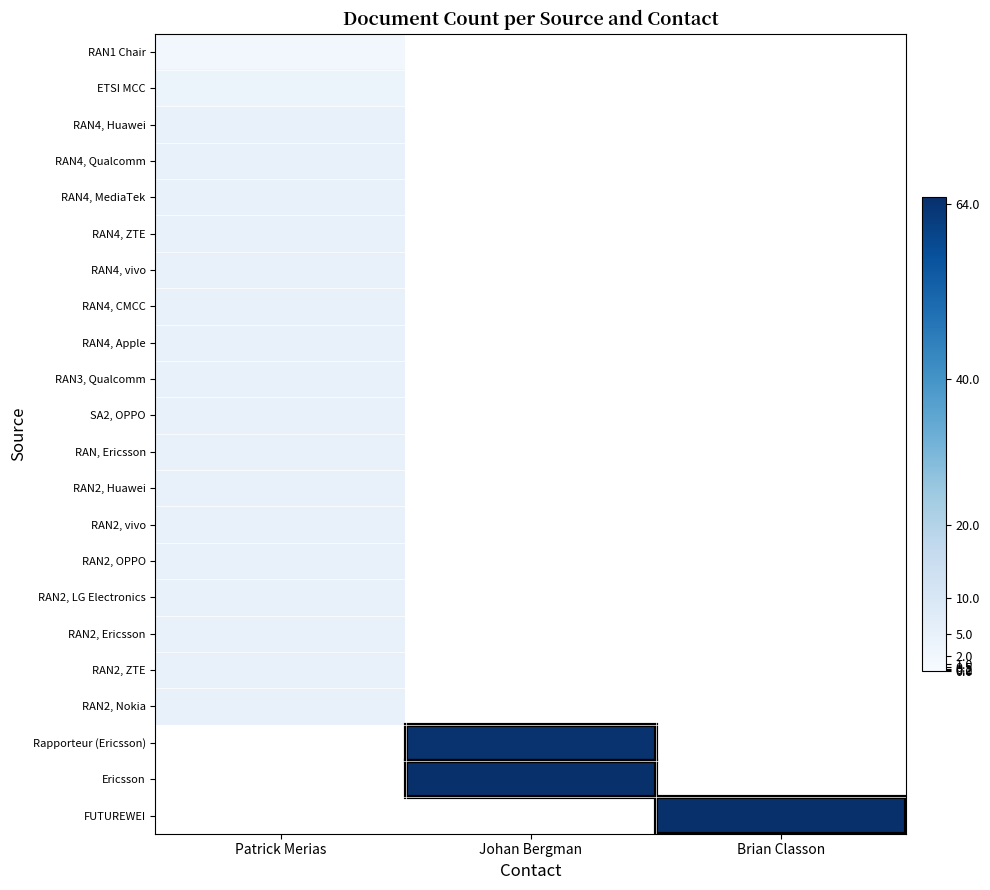

Between Patrick Merias and Brian Classon, which is larger?

Brian Classon